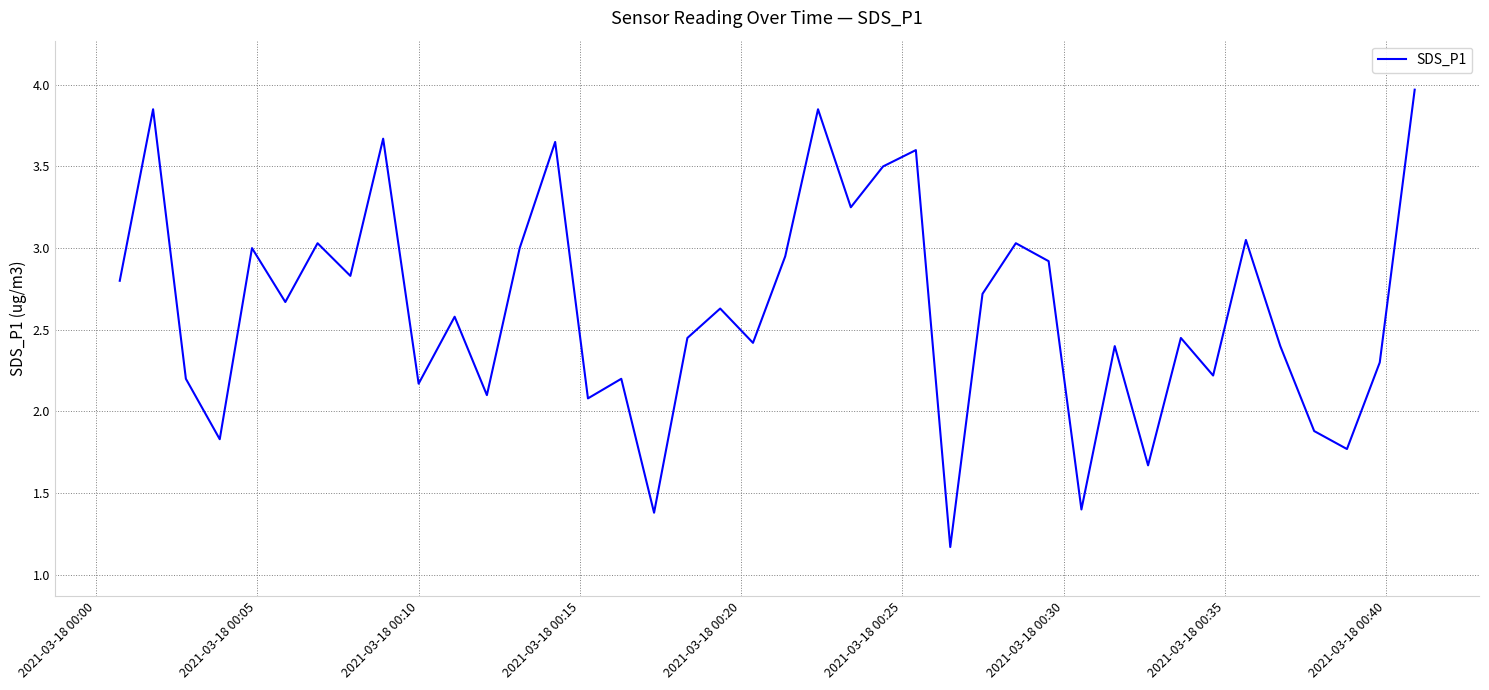

What is the minimum value shown in the chart?

1.2